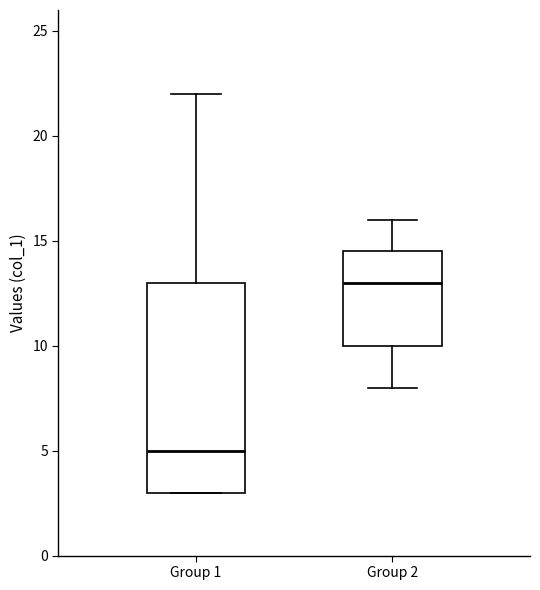

Reading left to right, read every box against the y-axis: the position of its median line, the range the box covers, and the ends of its whiskers. The values are not printed on the chart, so give them approximately, as read against the axis.

Group 1: median 5.0, box 3.0 to 13.0, whiskers 3.0 to 22.0
Group 2: median 13.0, box 10.0 to 14.5, whiskers 8.0 to 16.0